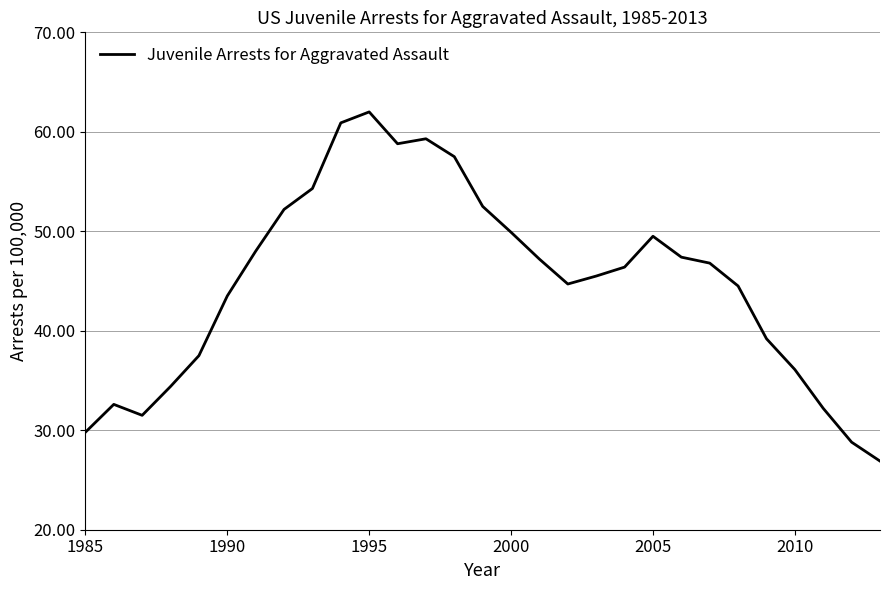

What is the minimum value shown in the chart?

26.9